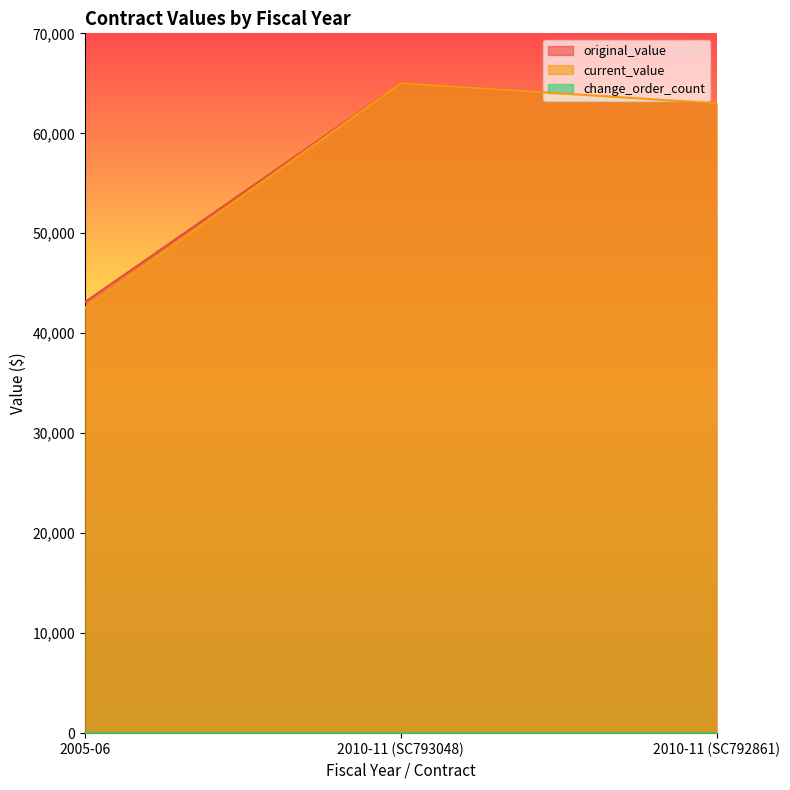

What is the value of the original_value point at the 1st from the left?

43120